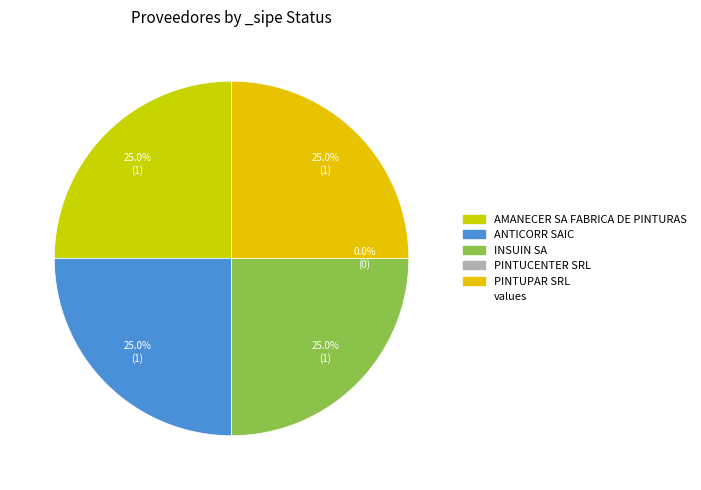

Which has a higher value, AMANECER SA FABRICA DE PINTURAS or ANTICORR SAIC?

AMANECER SA FABRICA DE PINTURAS